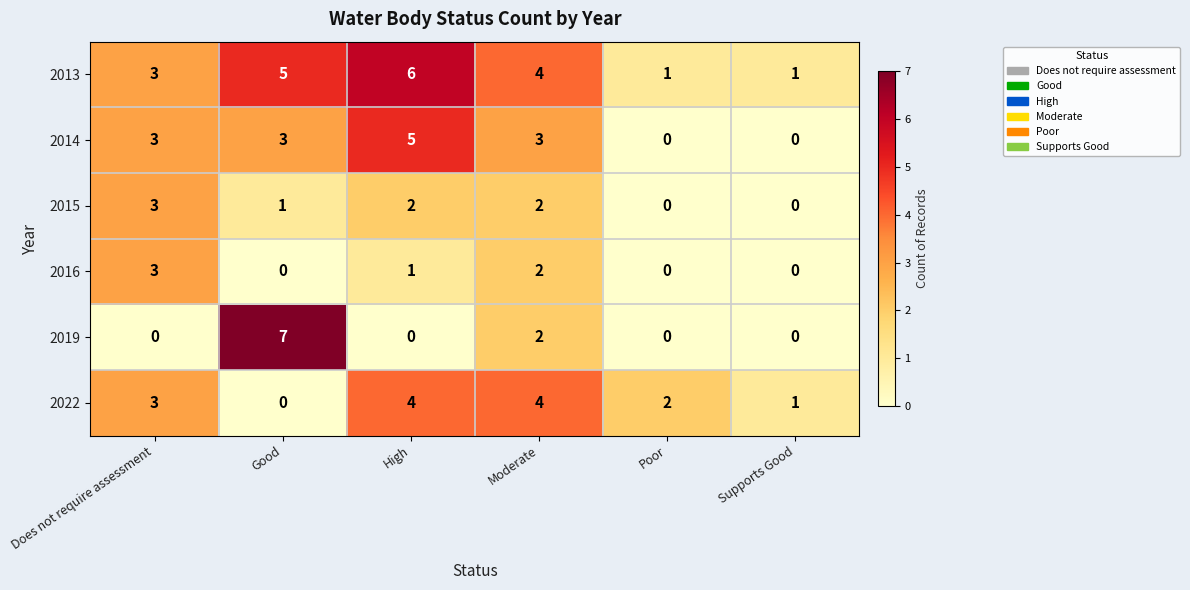

What is the difference between the maximum and second lowest values in the 2014 series?

5